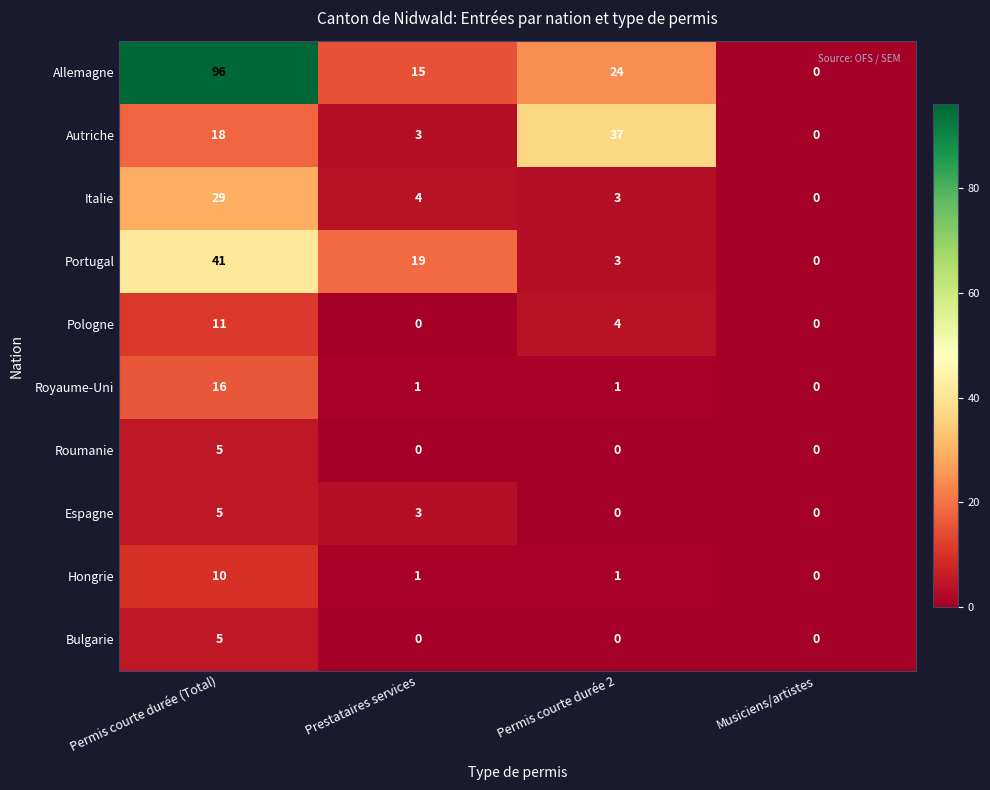

How many categories are shown in the chart?

4